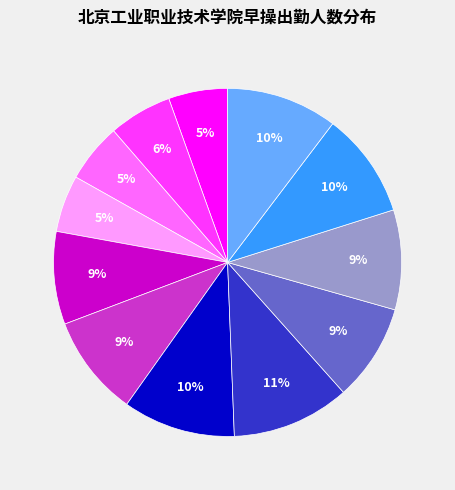

To the nearest percent, what is the difference between the largest and smallest slice percentages?

6%